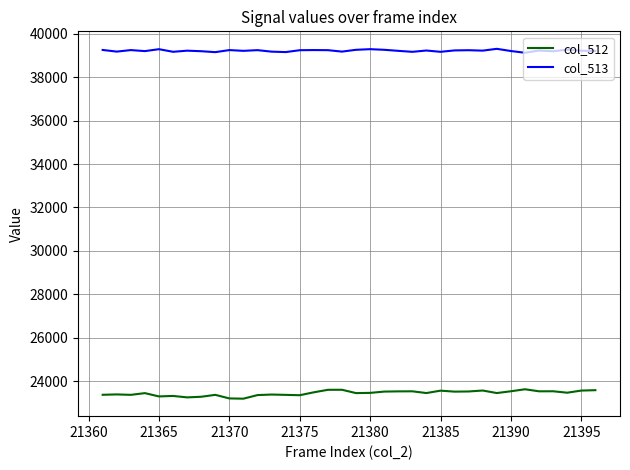

What are all the series names shown in the legend?

col_512, col_513